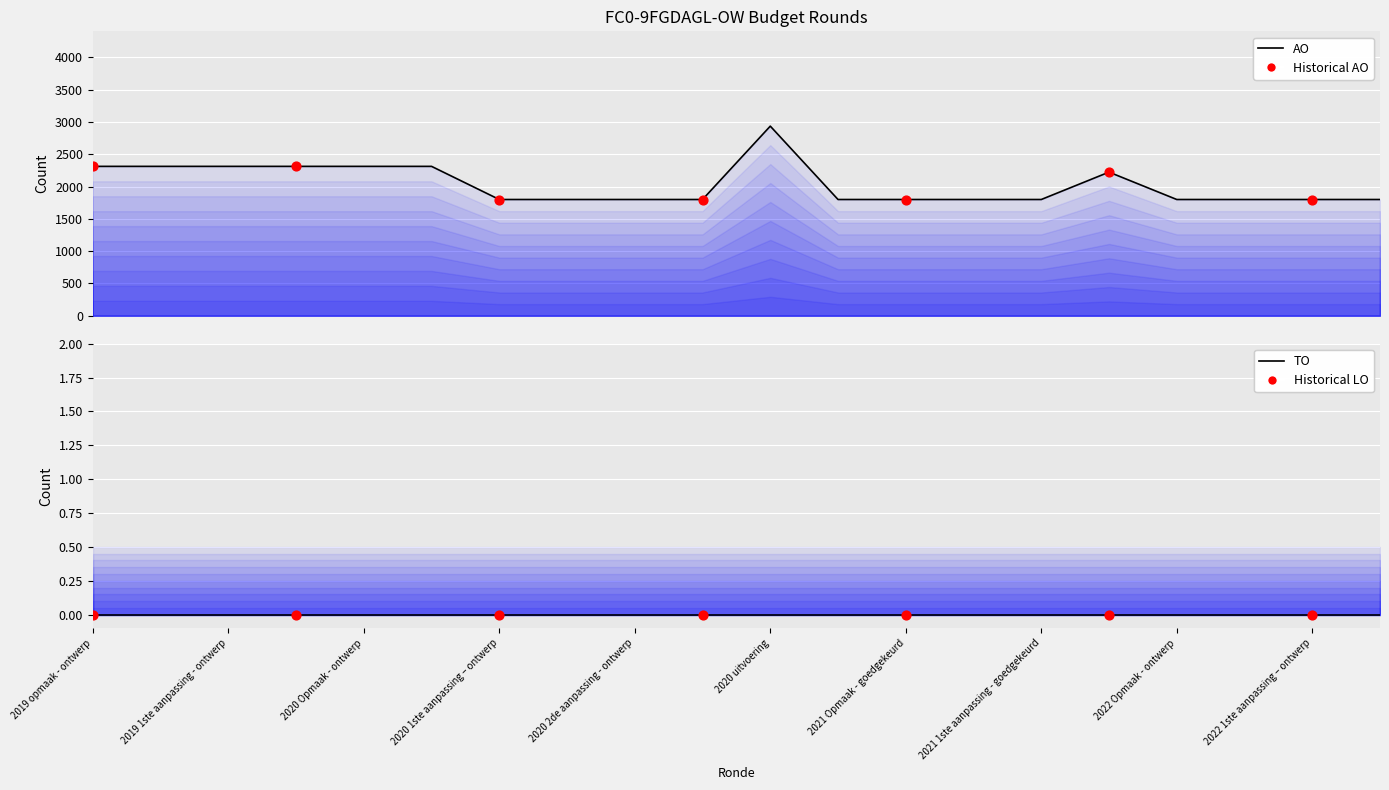

At which category is the sum across all series the highest?

2020 uitvoering